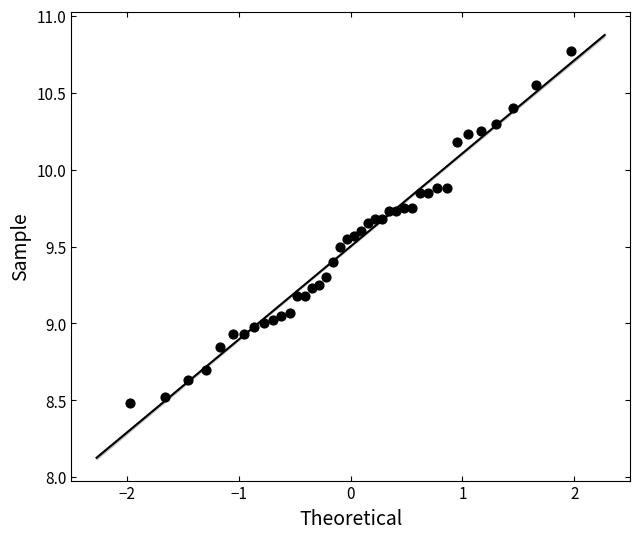

What is the range of X values (max minus min)?

3.9